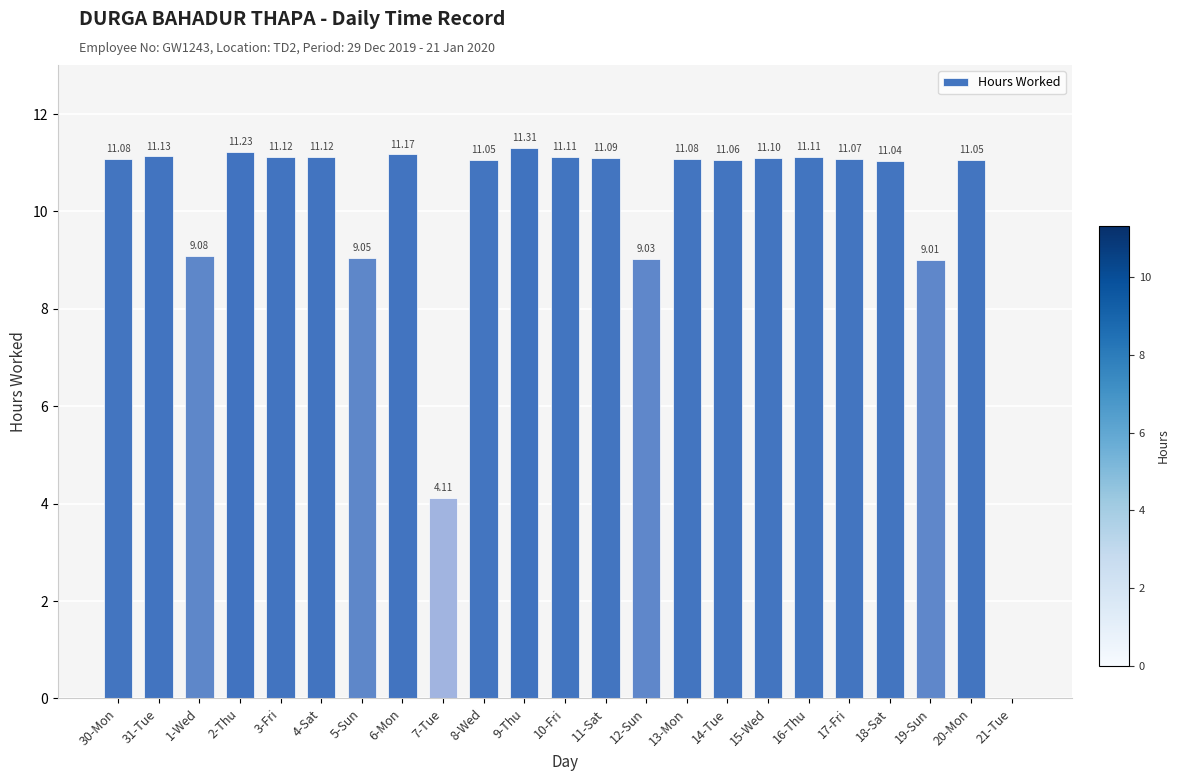

Which has a higher value, 13-Mon or 12-Sun?

13-Mon